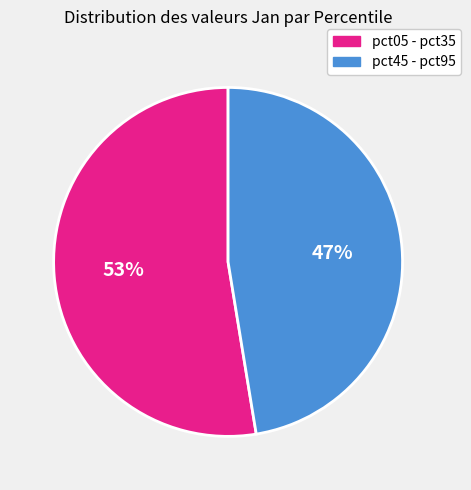

To the nearest percent, what is the average slice percentage?

50%